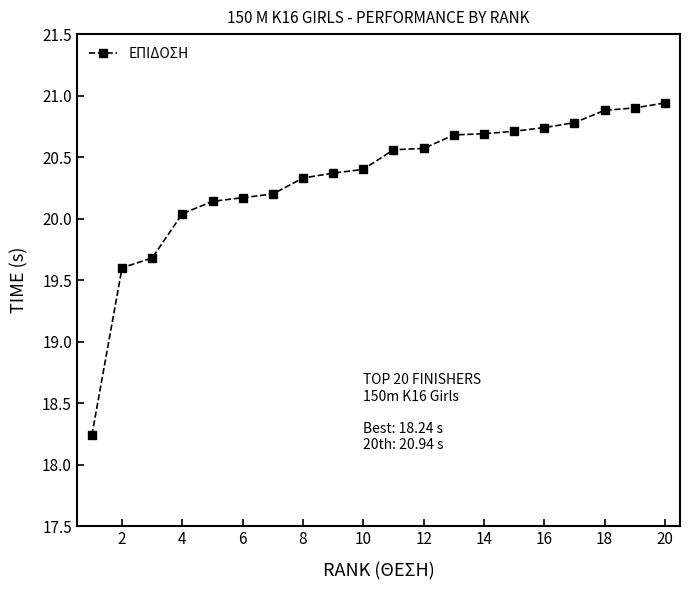

What is the value of the 13th point from the left?

20.7